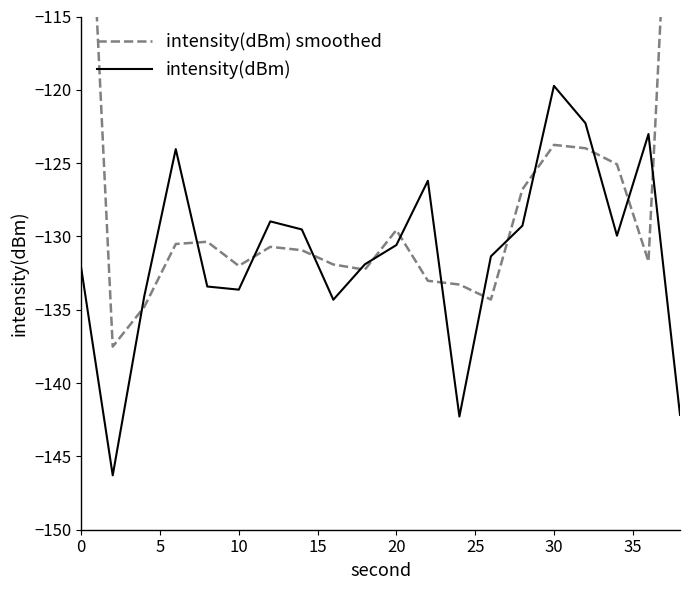

At which label does intensity(dBm) reach its peak?

30